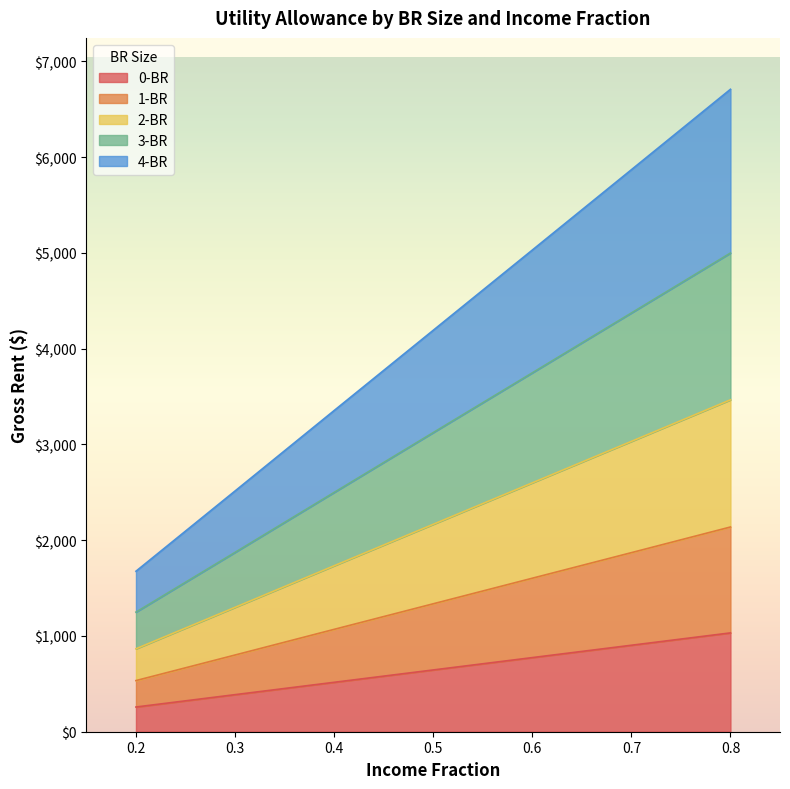

True or false: 3-BR and 0-BR cross at least once.

False